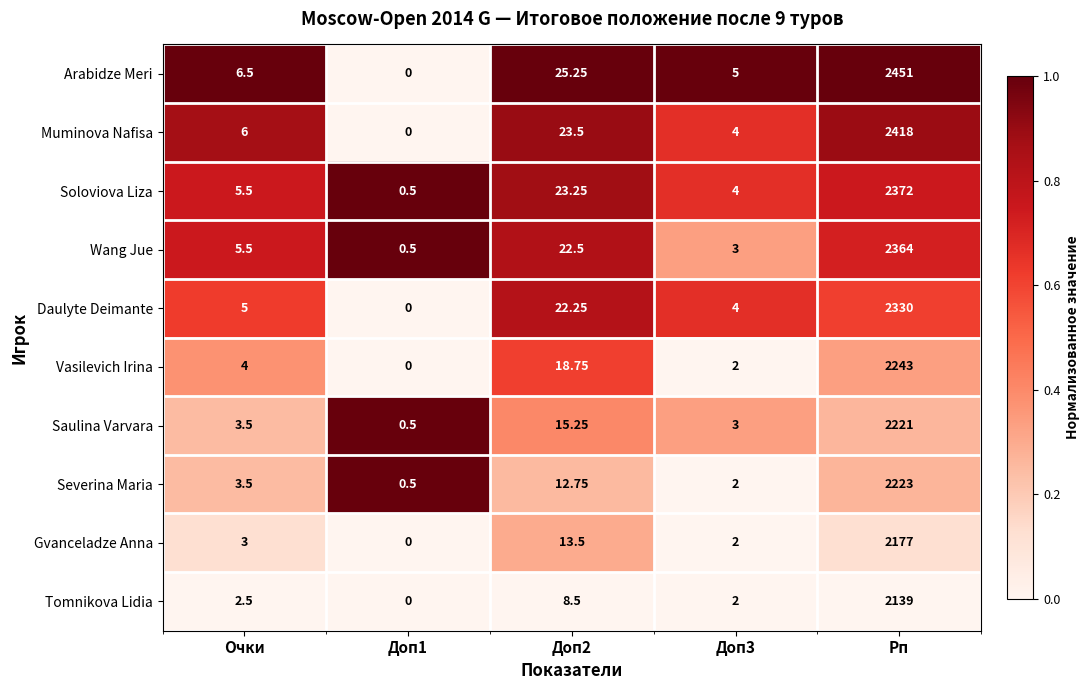

List the series in order of their peak value, lowest first.

Tomnikova Lidia, Gvanceladze Anna, Saulina Varvara, Severina Maria, Vasilevich Irina, Daulyte Deimante, Wang Jue, Soloviova Liza, Muminova Nafisa, Arabidze Meri